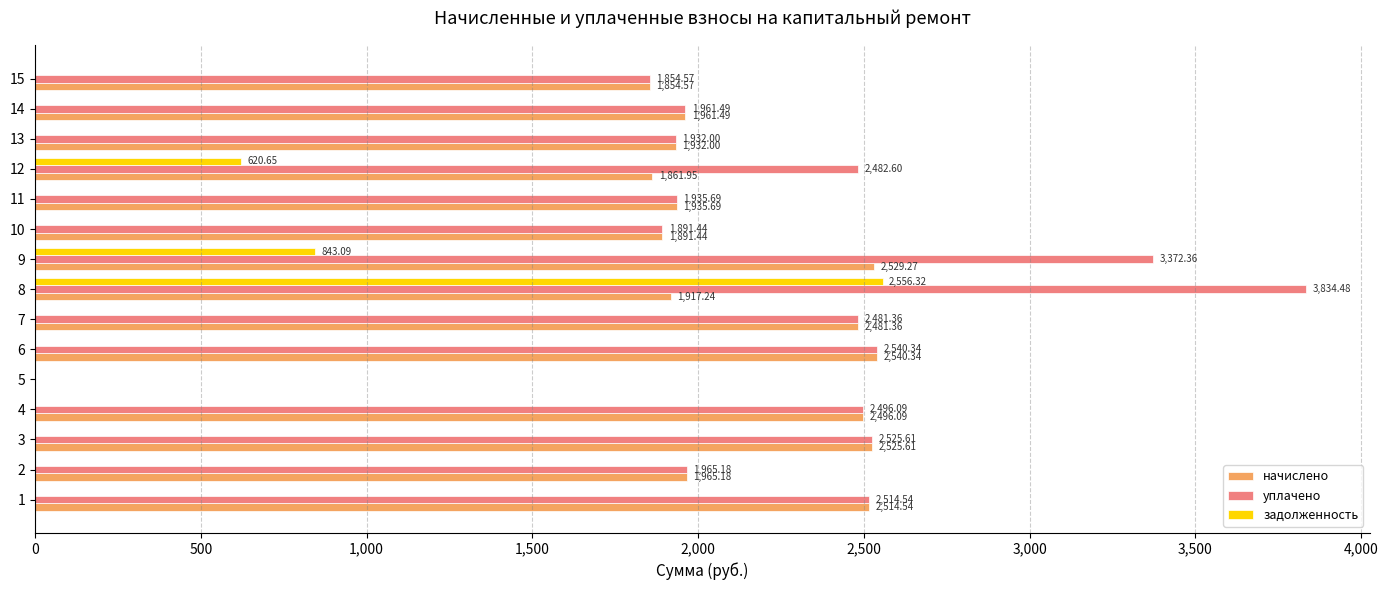

Between 5 and 9, which series saw the biggest shift?

уплачено